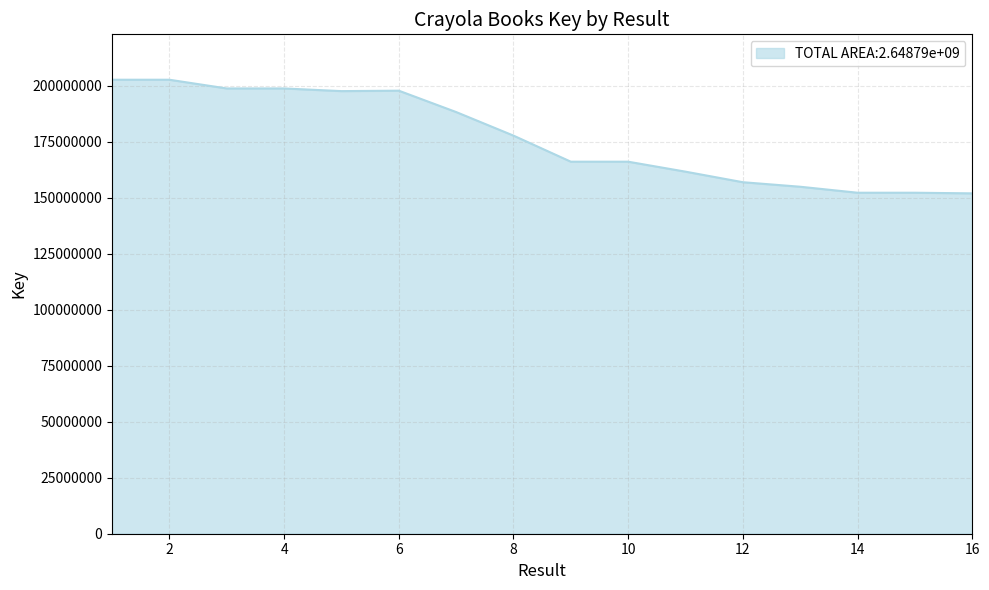

What is the smallest value displayed?

151936399